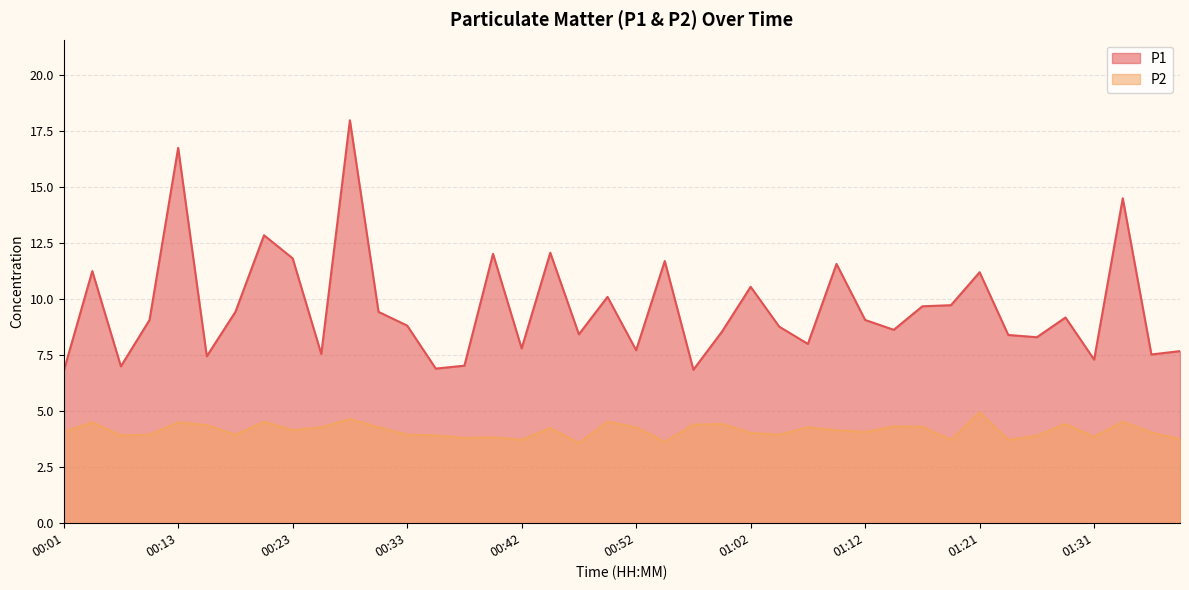

Does the chart have visible grid lines?

Yes